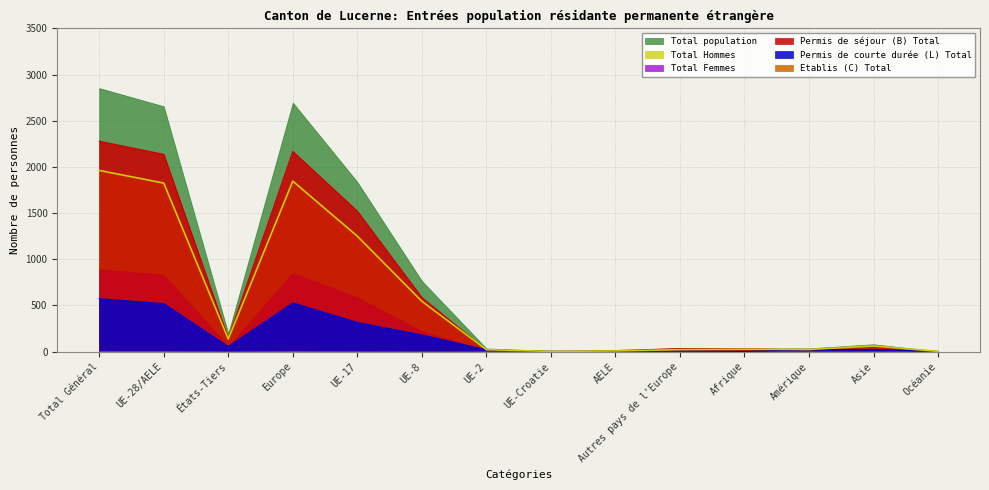

At which label does Total Femmes reach its peak?

Total Général